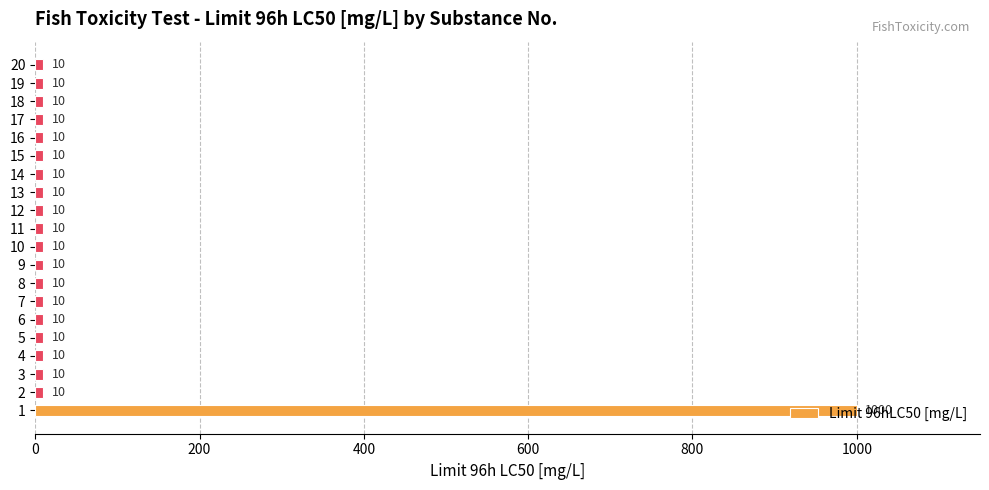

The chart shows a value of 10 at 19. True or false?

True